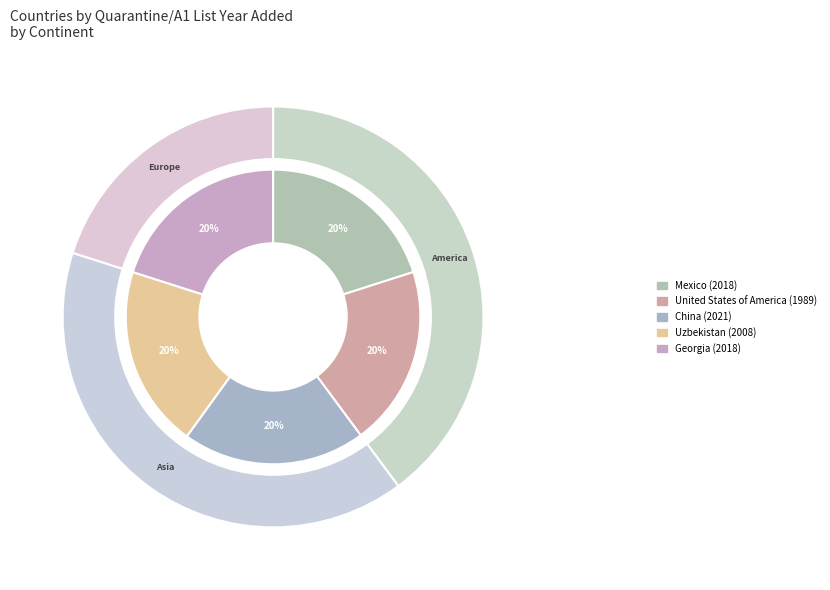

Does Mexico account for over 50% of the chart?

No